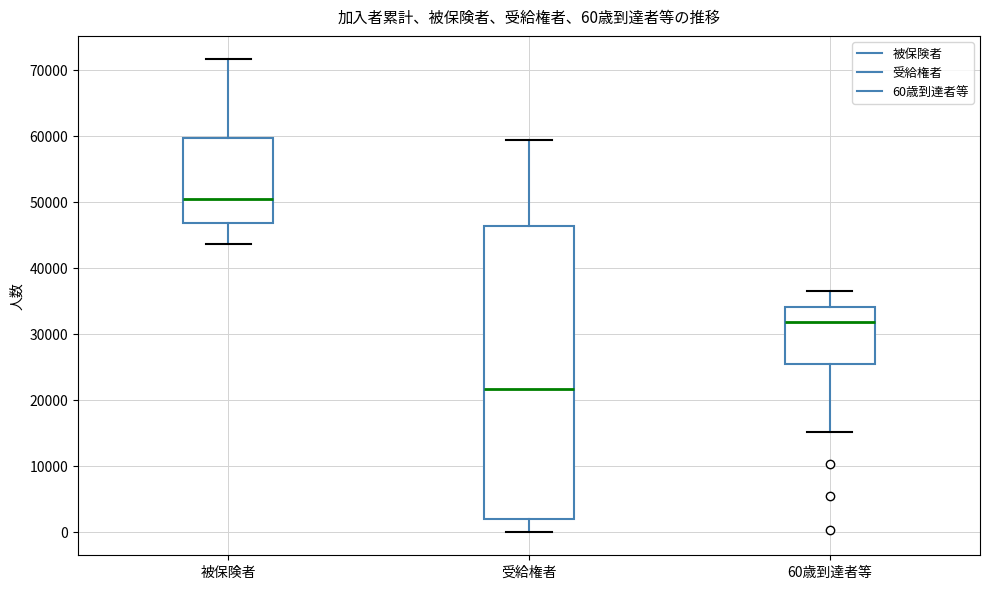

Which box is the tallest, from its lower edge to its upper edge?

受給権者